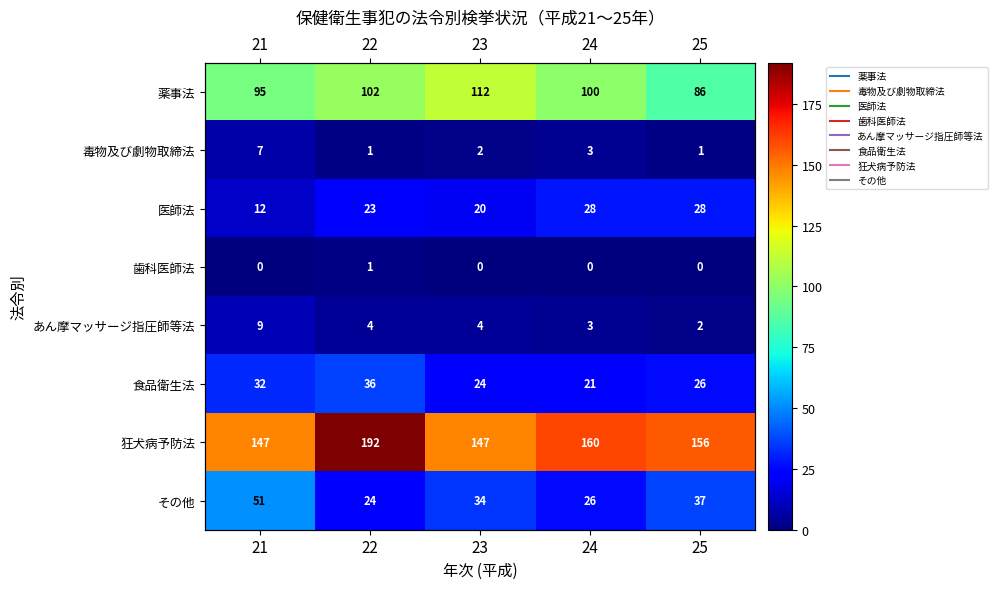

Rank the categories by 医師法 value from lowest to highest.

21, 23, 22, 24, 25